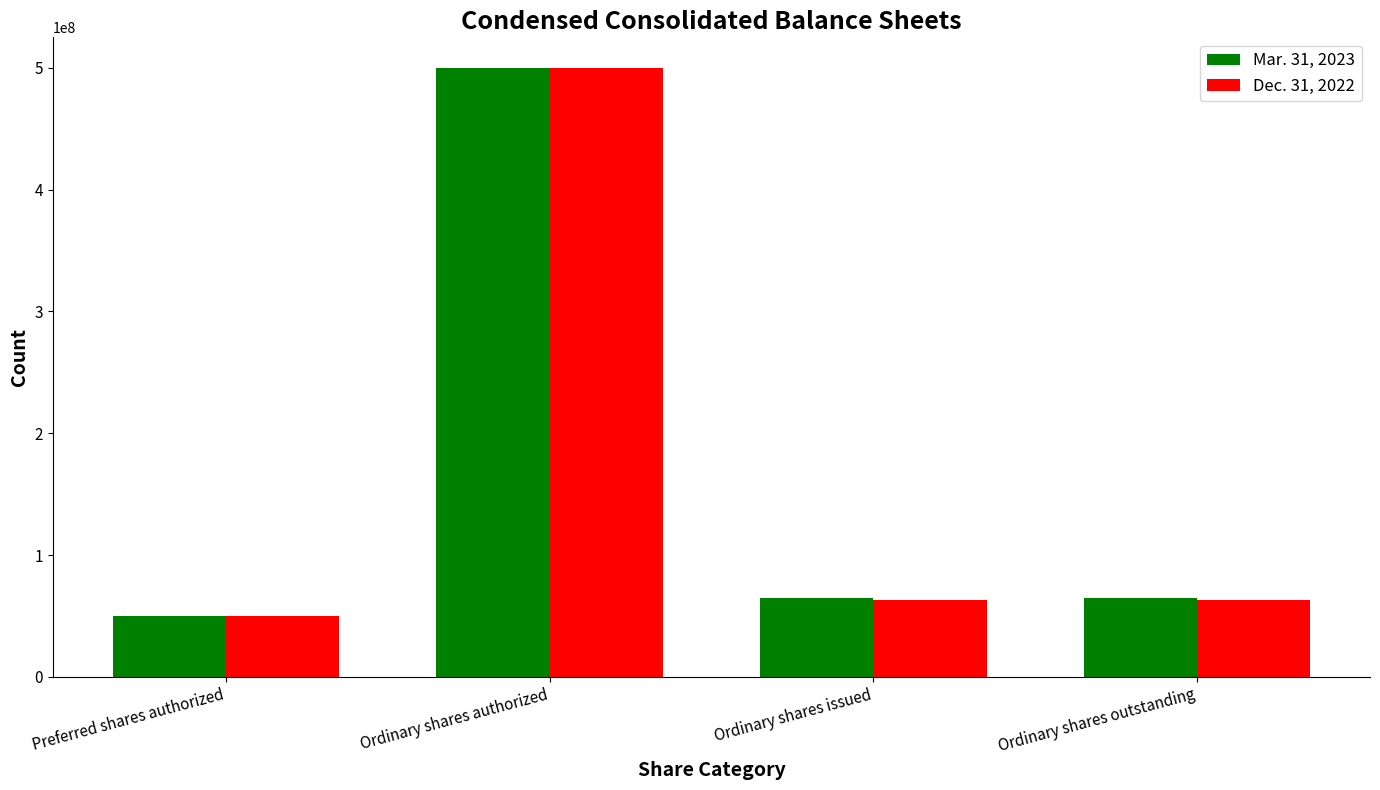

List the series in order of their overall mean, lowest first.

Dec. 31, 2022, Mar. 31, 2023